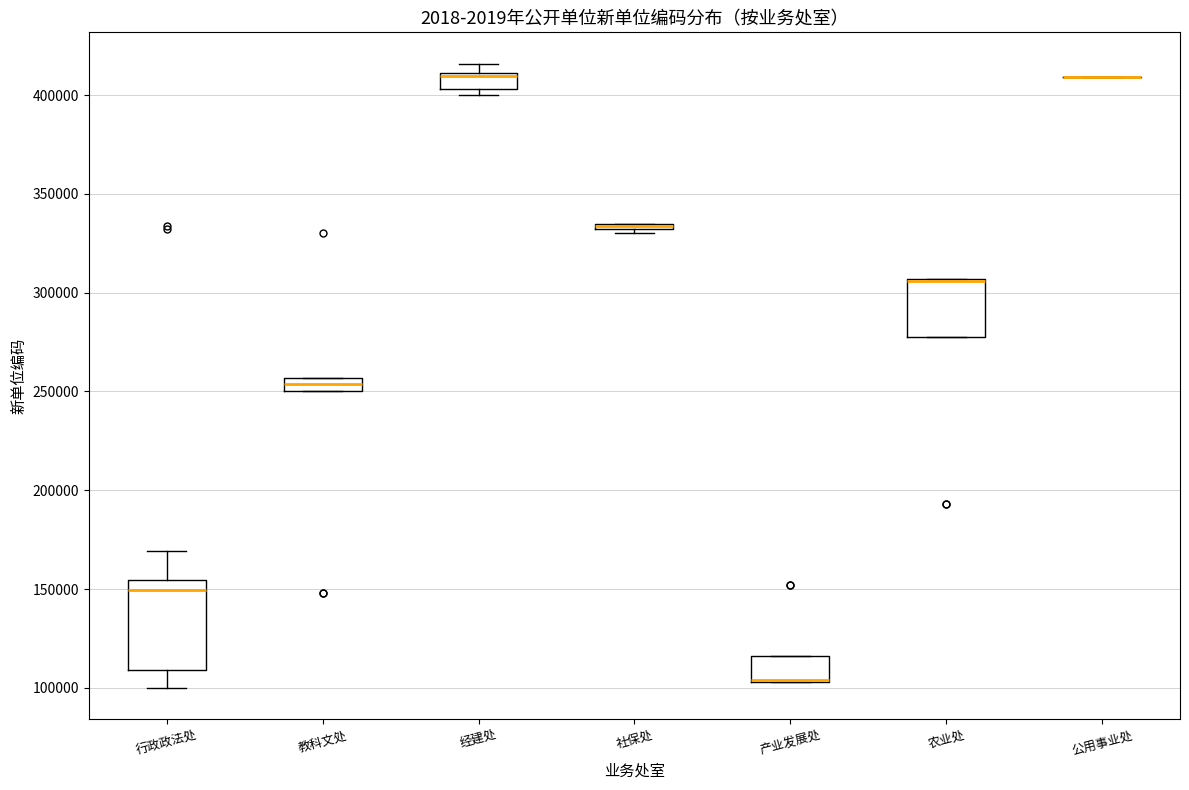

Where is the lower edge of the box for 教科文处 on the y-axis? The values are not printed on the chart, so give them approximately, as read against the axis.

250000